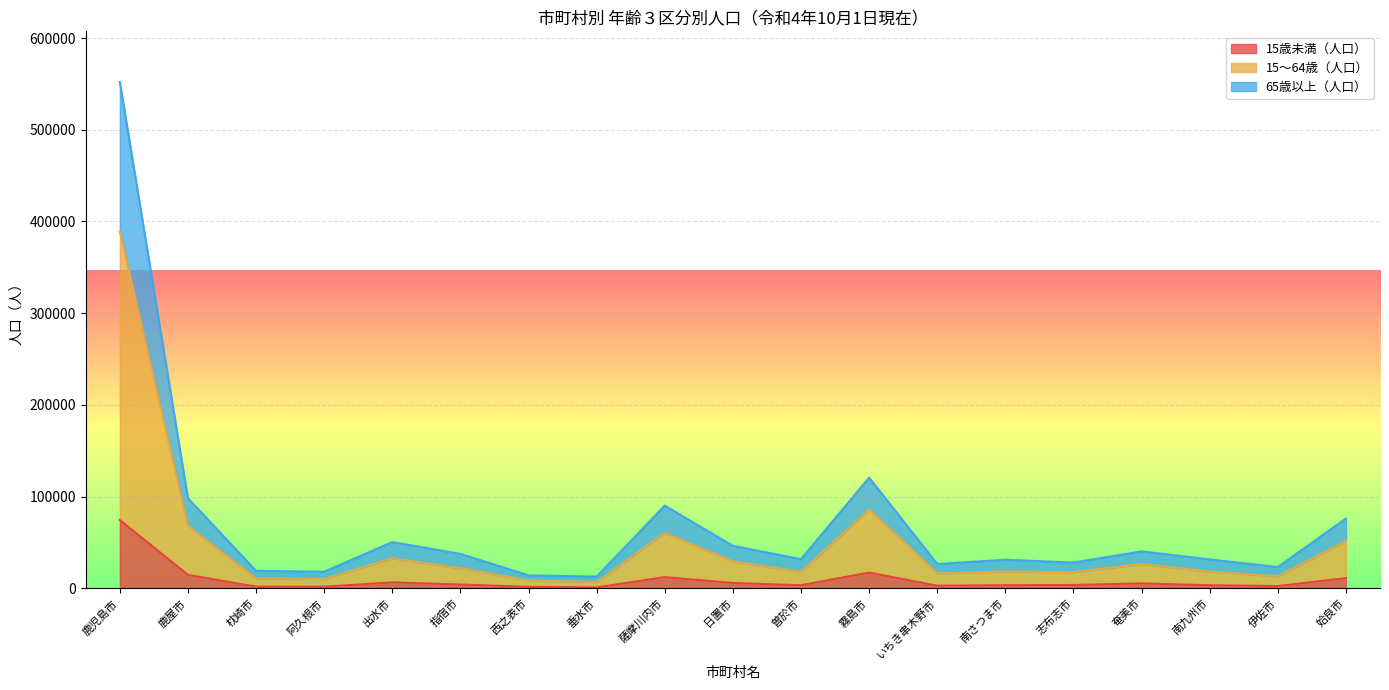

Is it true that 15～64歳（人口） equals 17728 at 志布志市?

True